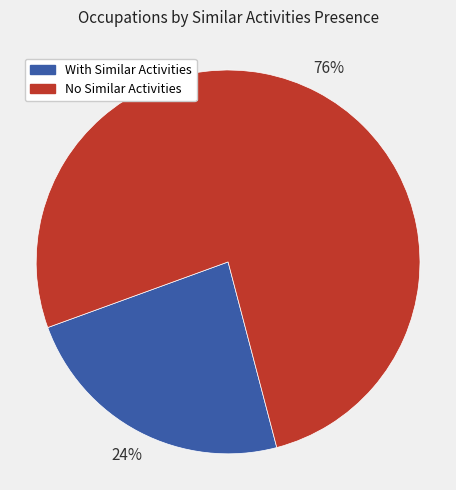

Does any single category account for the majority?

Yes